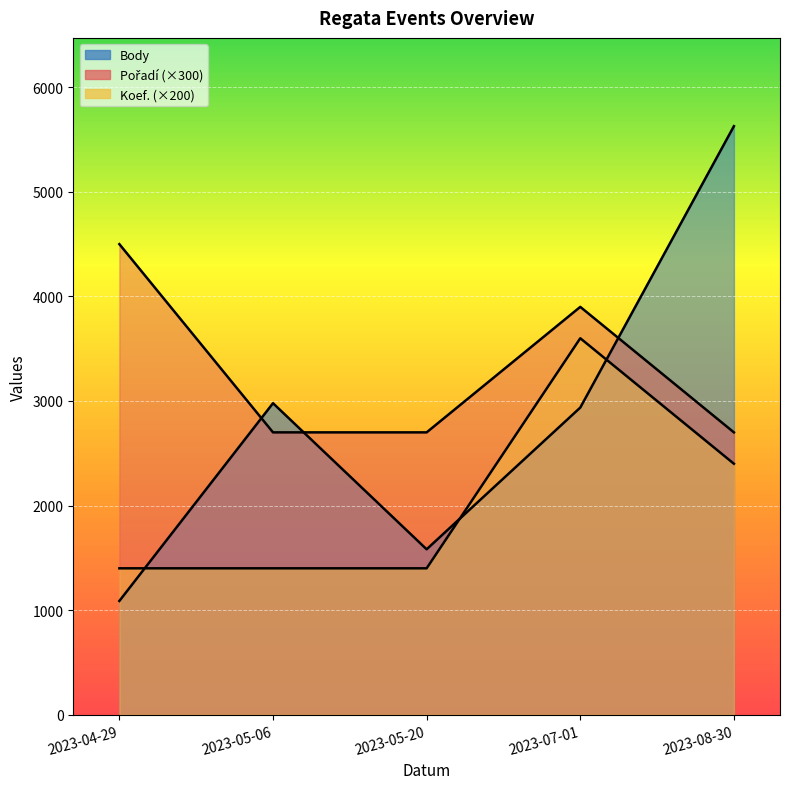

At 2023-08-30, list the series in order from largest to smallest.

Body, Pořadí, Koef.